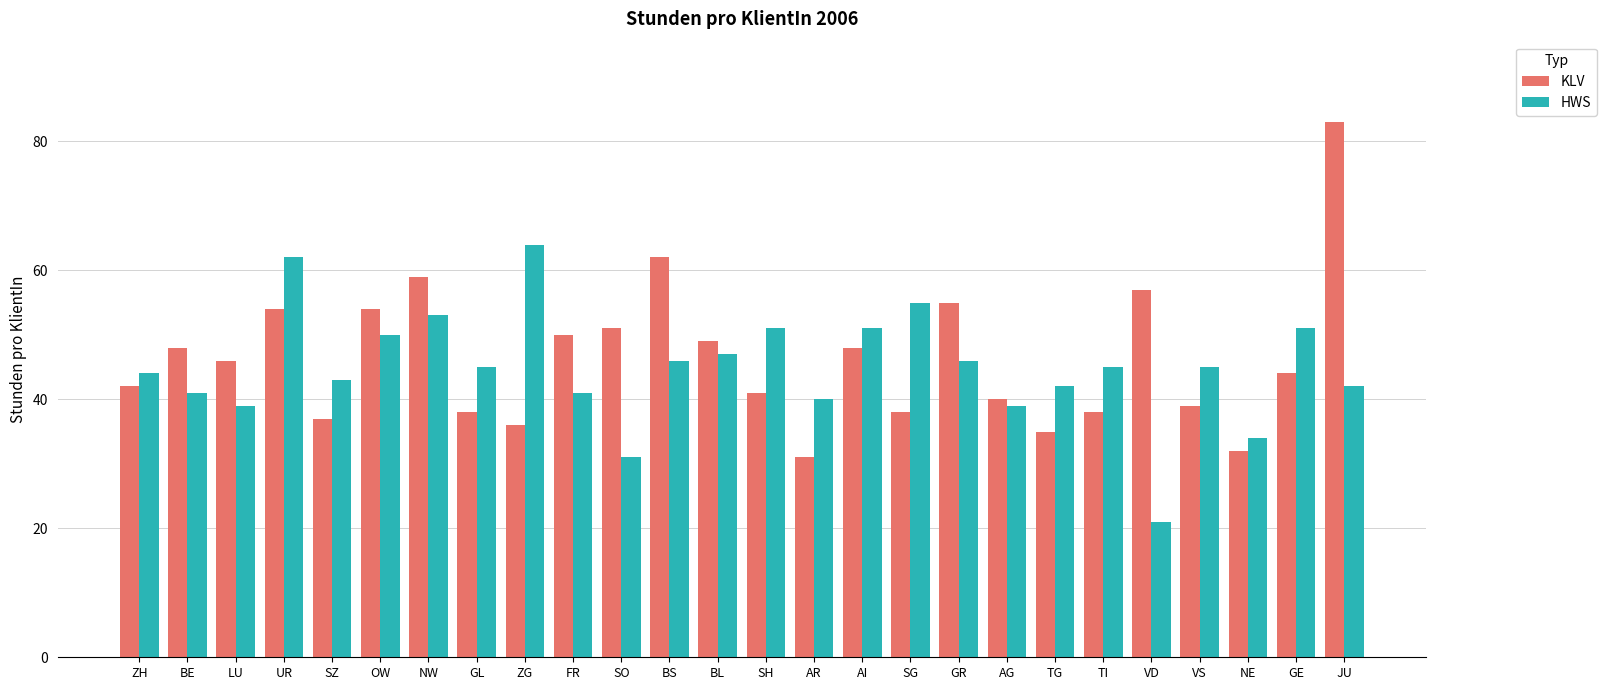

Between SH and VD, which series saw the biggest shift?

HWS